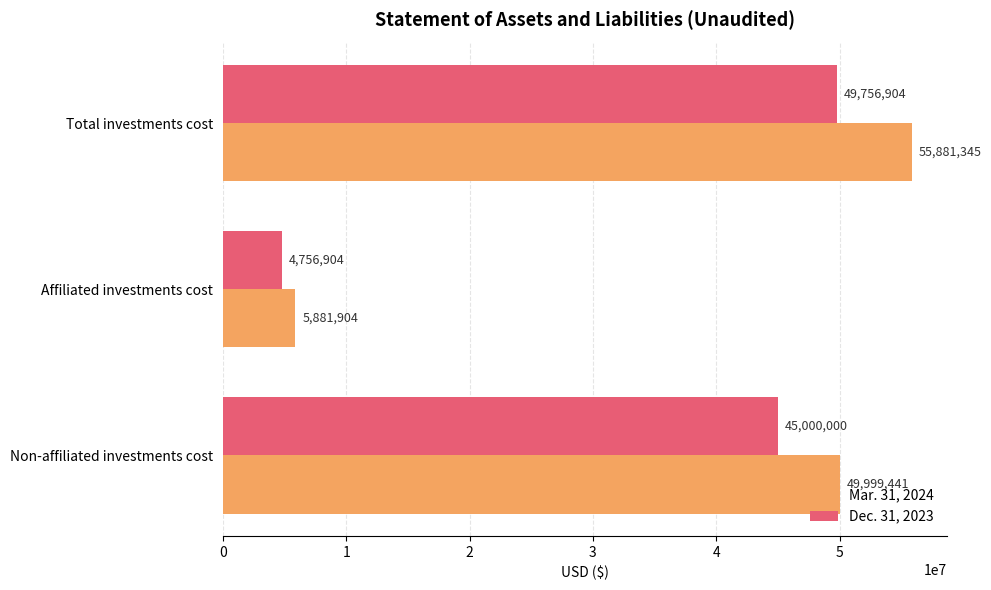

True or false: Mar. 31, 2024 has a value of 1589424 at Affiliated investments cost.

False